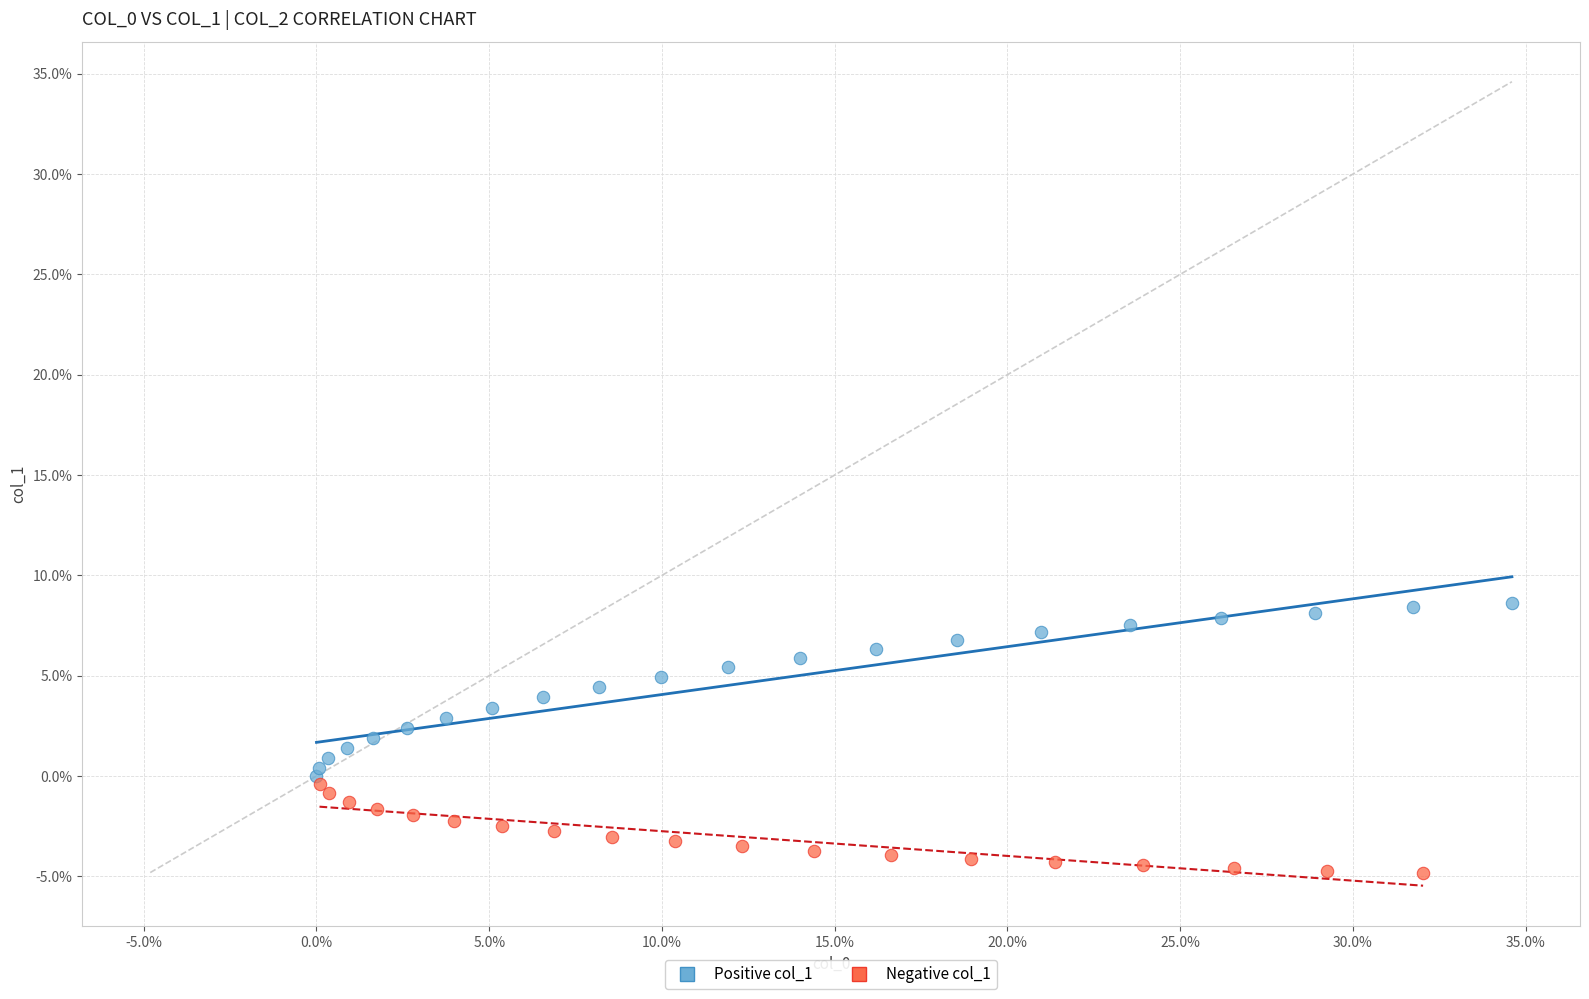

Which series has the widest spread of Y values?

Positive col_1